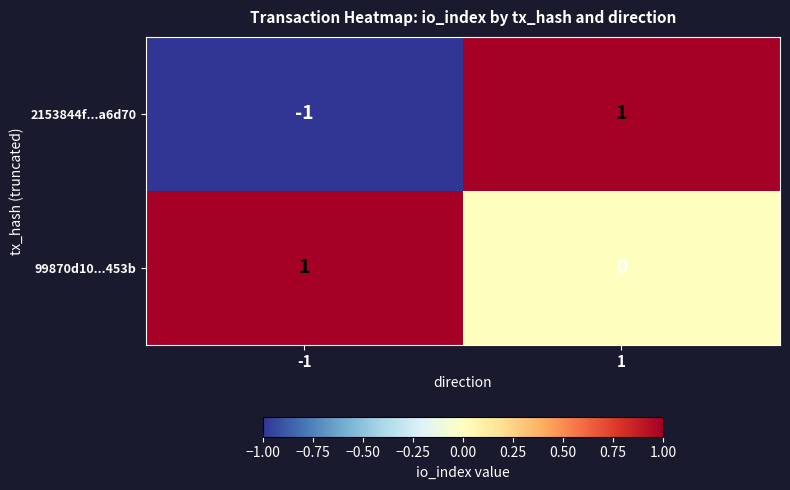

Rank the series at -1 from highest to lowest value.

99870d10...453b, 2153844f...a6d70